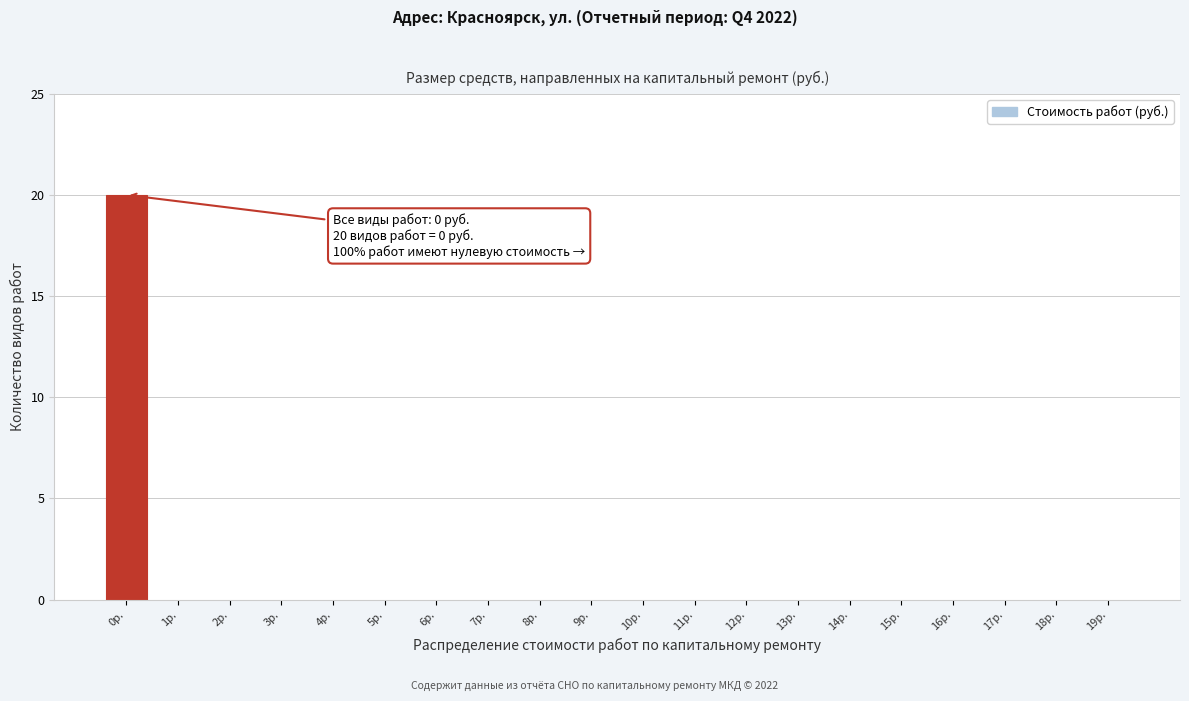

Reading right to left, what are all the values shown in this chart?

19р.=0	18р.=0	17р.=0	16р.=0	15р.=0	14р.=0	13р.=0	12р.=0	11р.=0	10р.=0	9р.=0	8р.=0	7р.=0	6р.=0	5р.=0	4р.=0	3р.=0	2р.=0	1р.=0	0р.=20